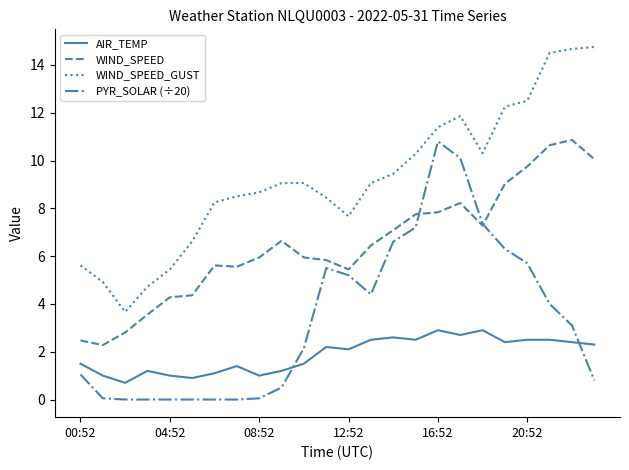

What is the maximum value shown in the chart?

14.8